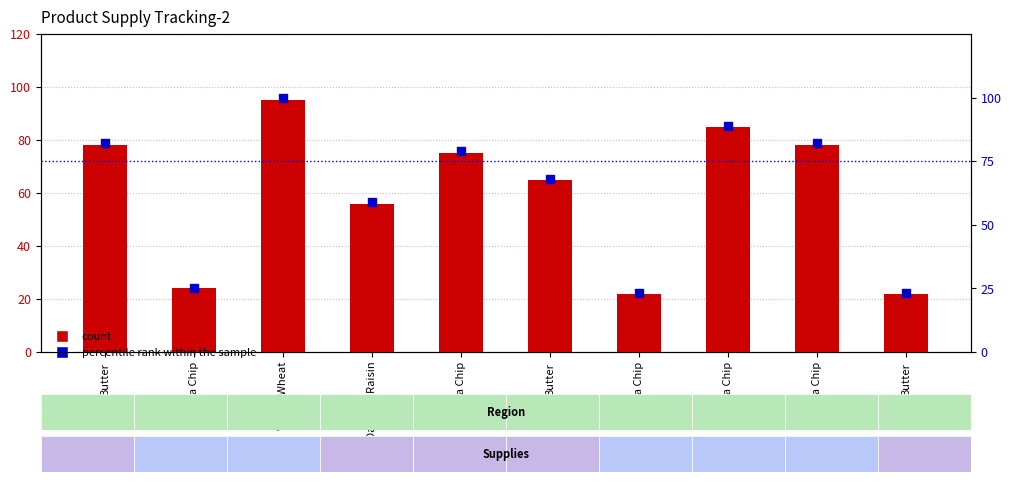

Which series has the largest Y range (max minus min)?

percentile rank within the sample